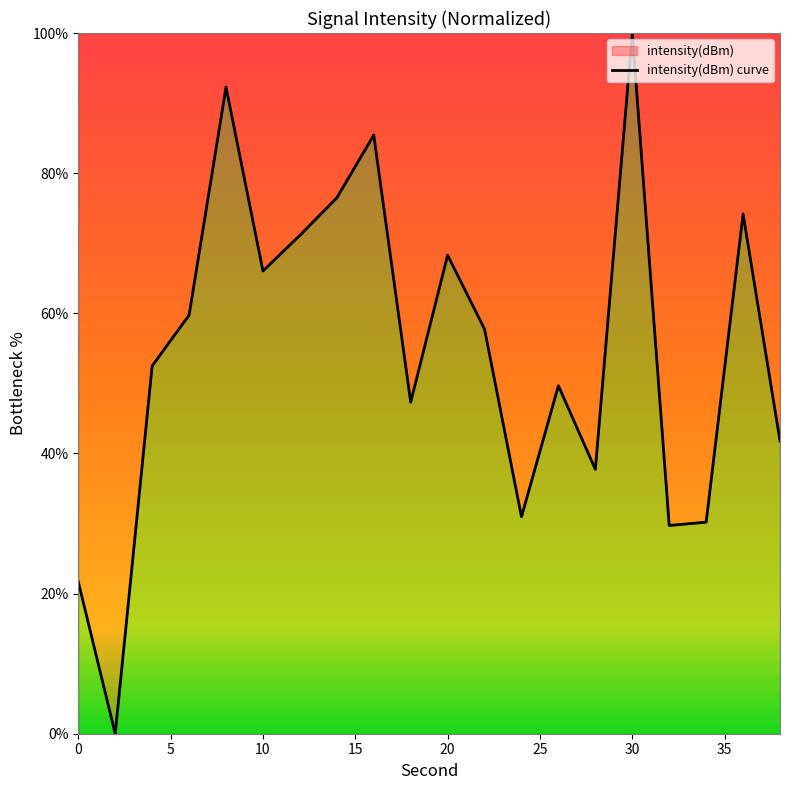

Reading left to right, list all the values displayed in this chart.

21.7	0.0	52.5	59.7	92.3	66.0	71.1	76.5	85.4	47.3	68.3	57.7	31.0	49.7	37.7	100.0	29.7	30.2	74.2	41.8